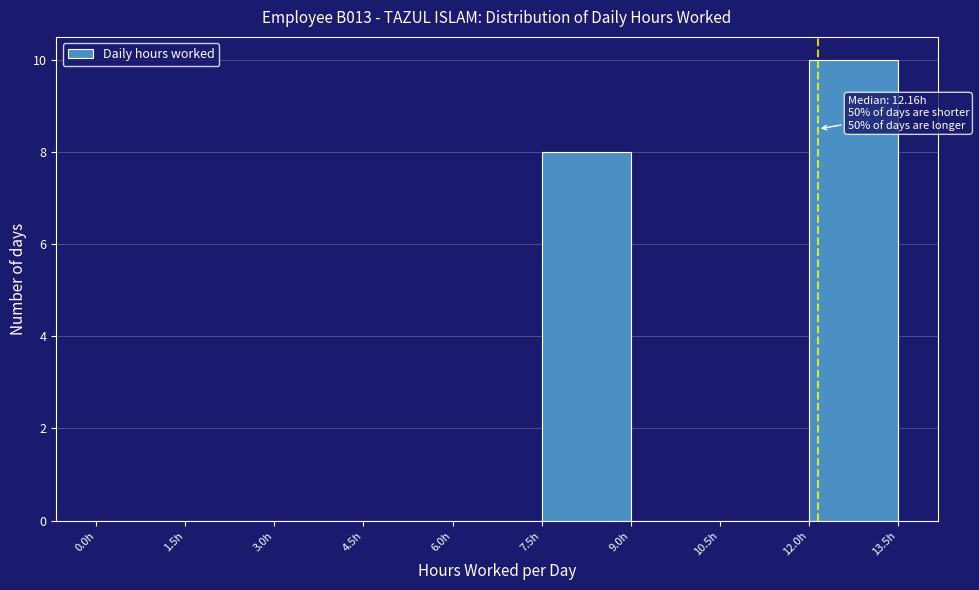

Over which range of the x-axis is the bar tallest?

12.0 to 13.5